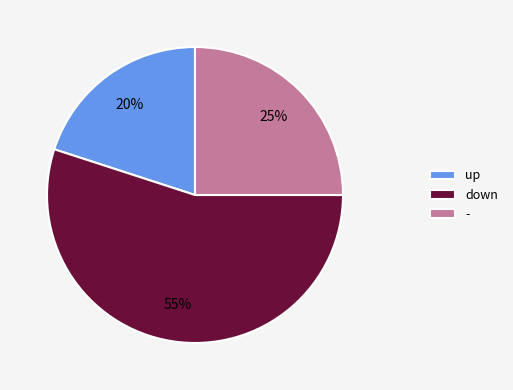

How many slices are in this pie chart?

3